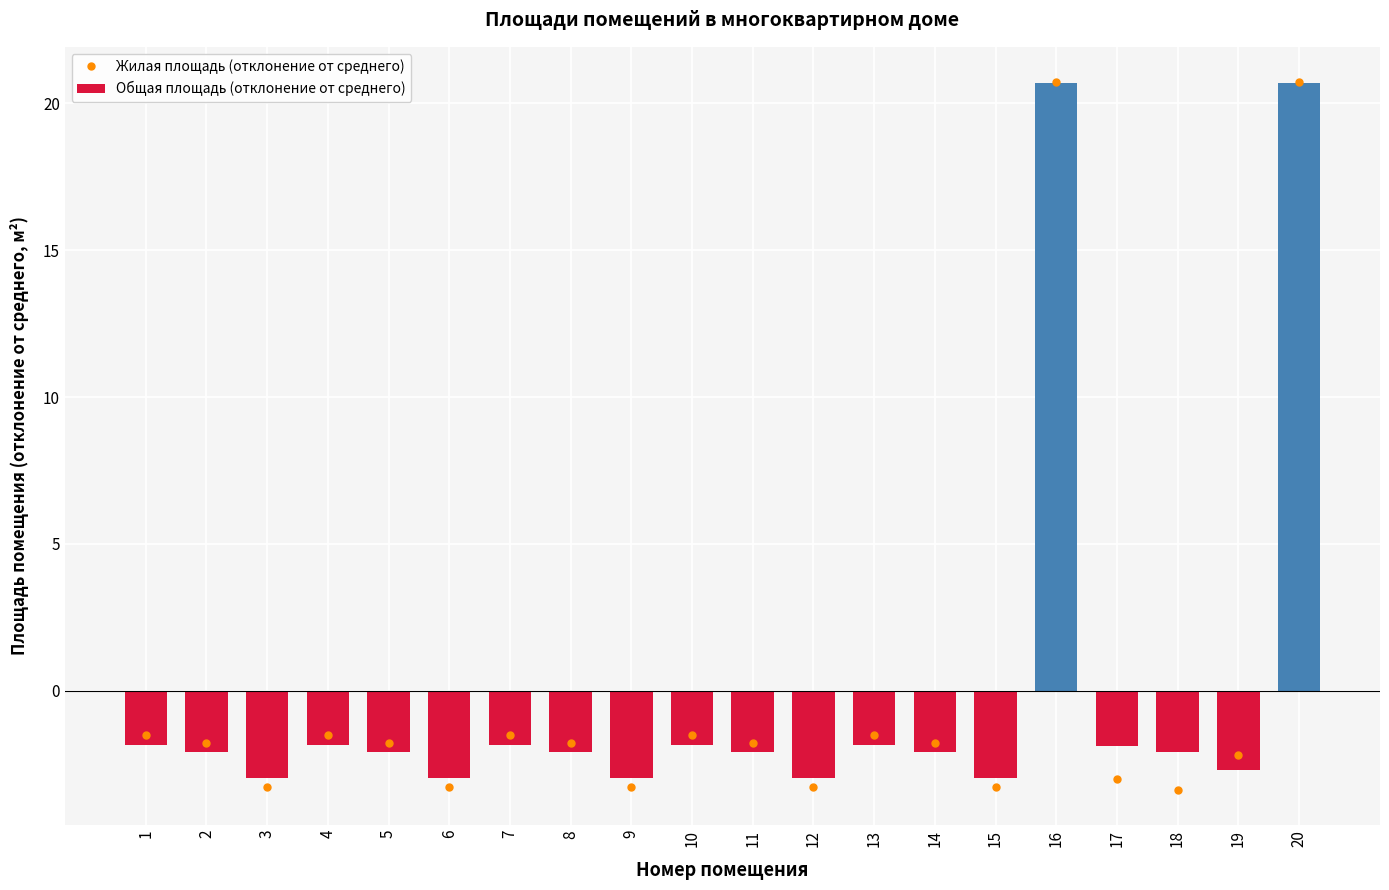

What is the maximum value shown in the chart?

20.7